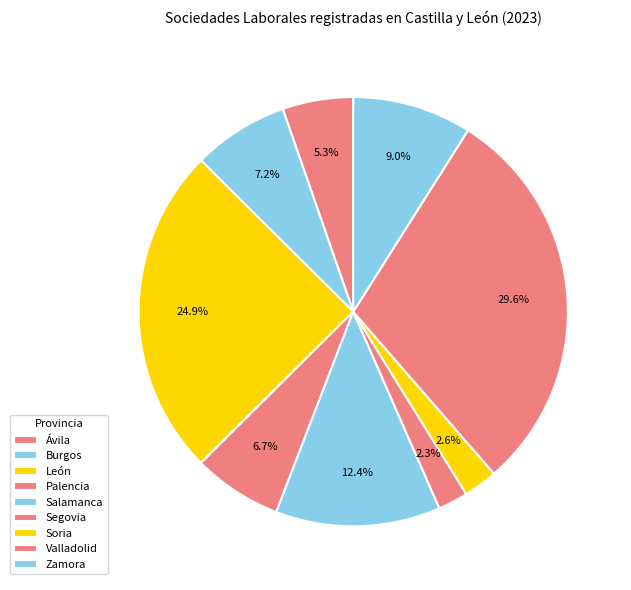

What is the change in value from Valladolid to Zamora?

-283